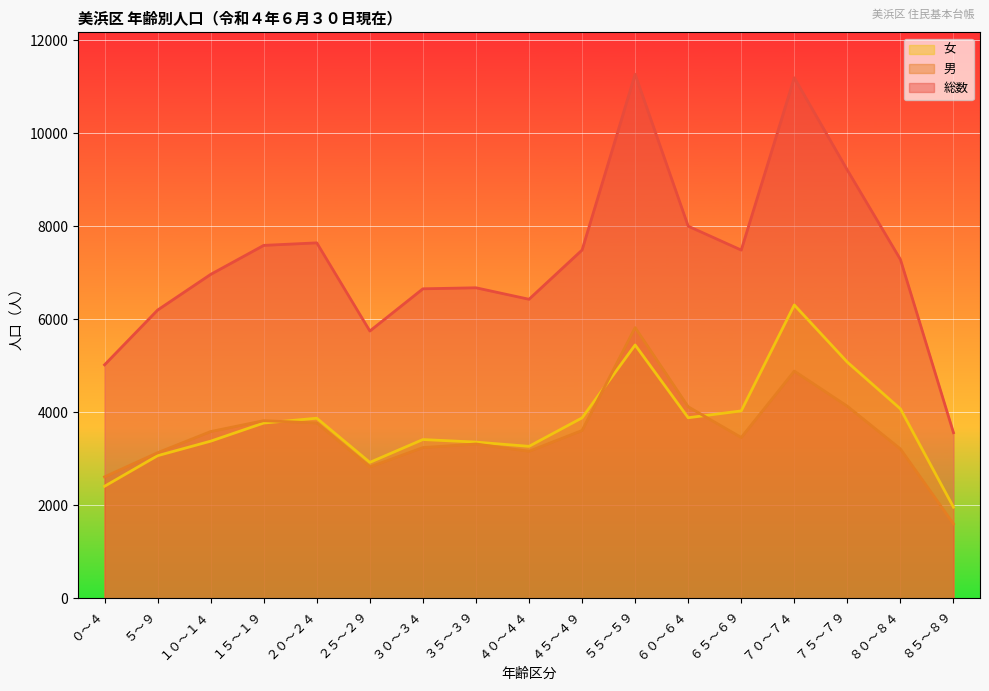

Between ６０～６４ and ３５～３９, which is larger?

６０～６４